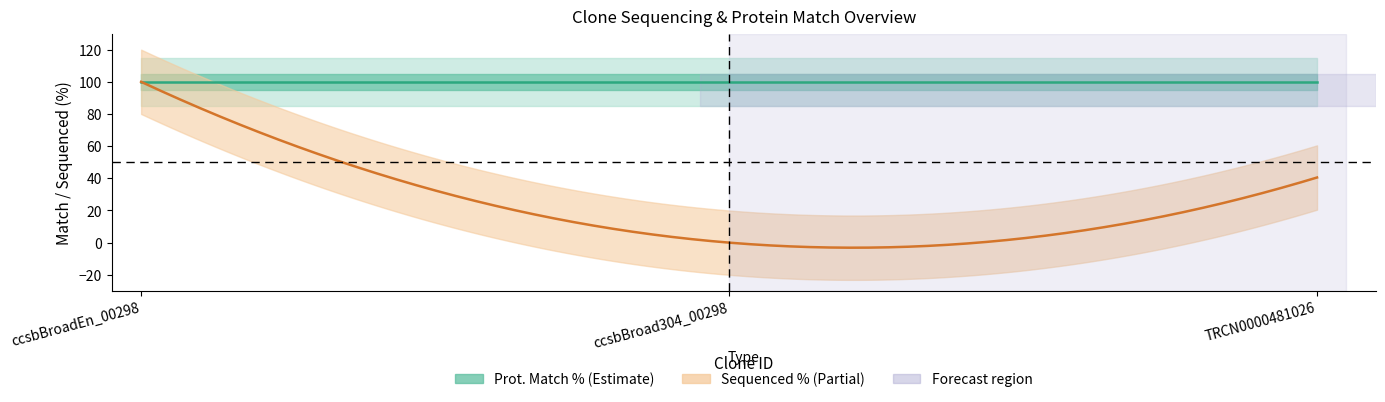

List the series in order of their peak value, highest first.

Sequenced %, Prot. Match %